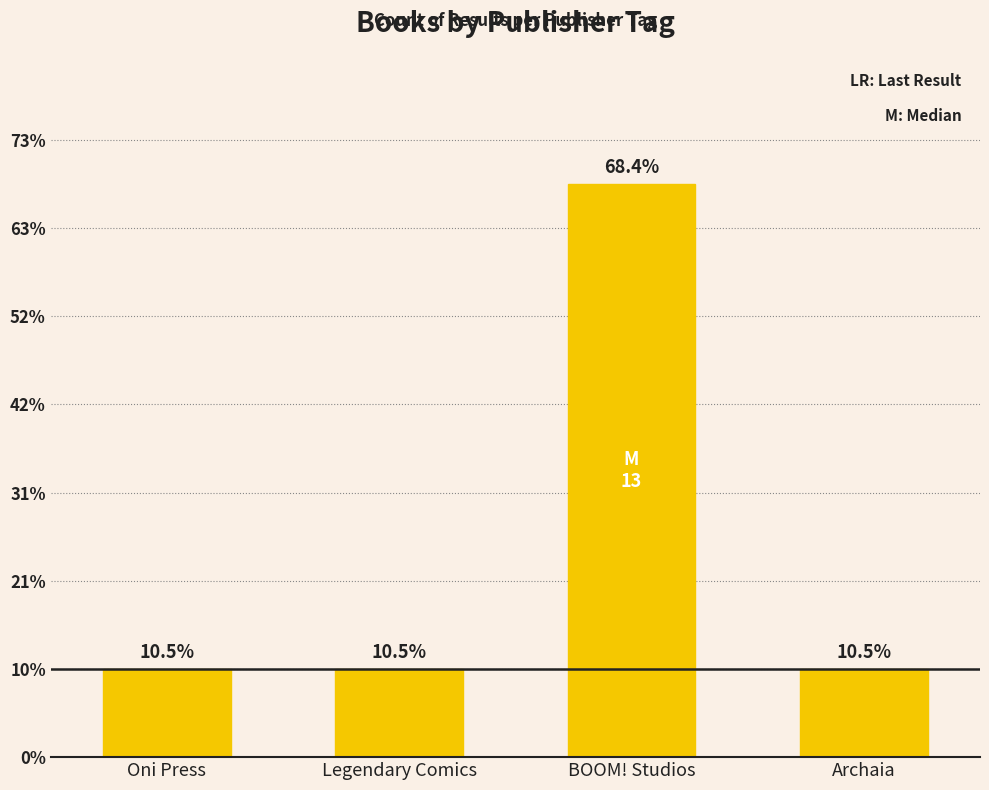

What is the difference between the maximum and minimum values?

11